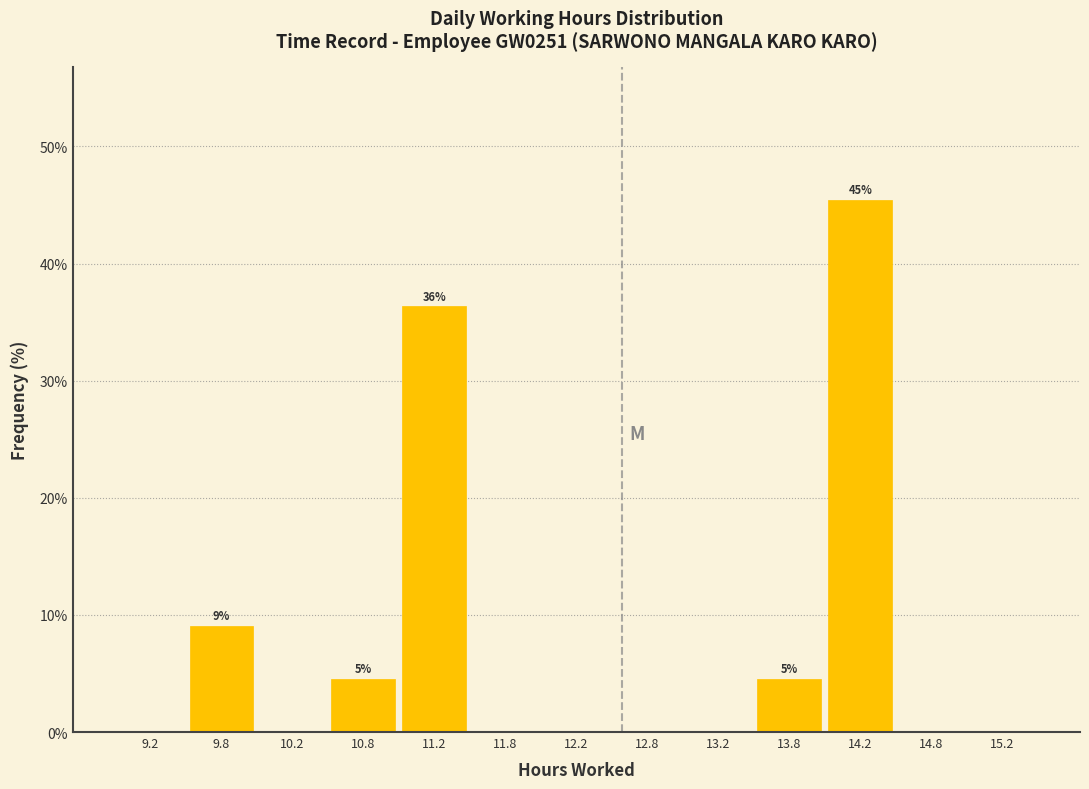

Over which range of the x-axis is the bar tallest?

14.0 to 14.5